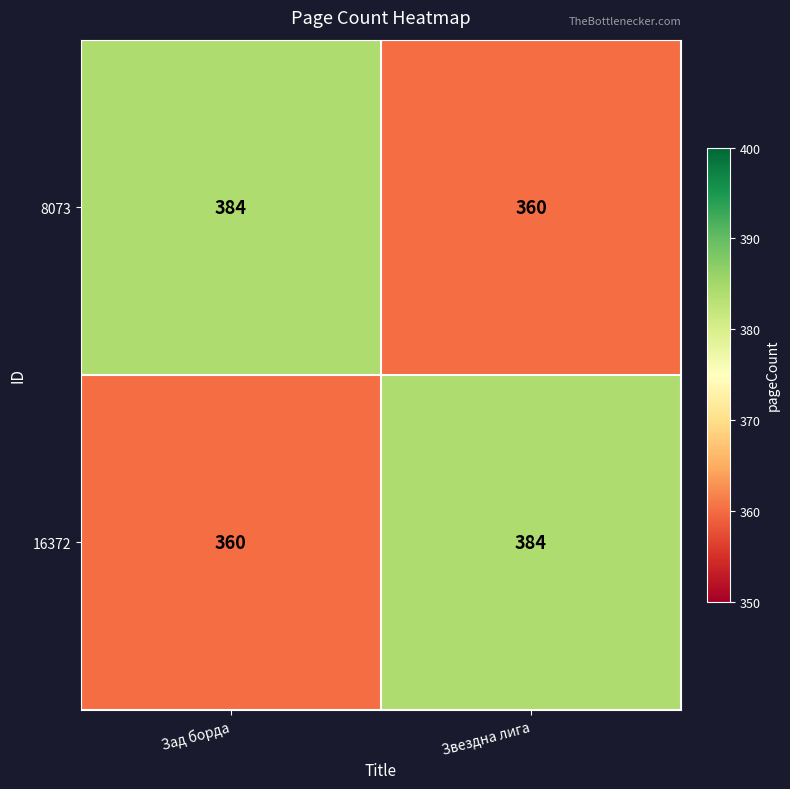

At how many categories does at least one series exceed 375?

2